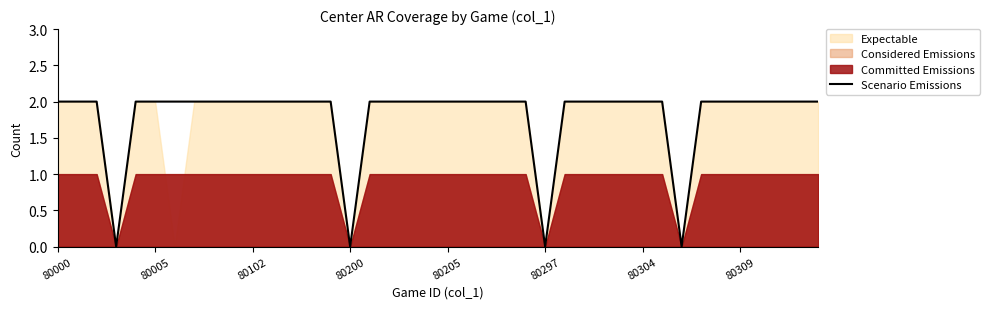

Which label corresponds to the largest value in the chart?

80000